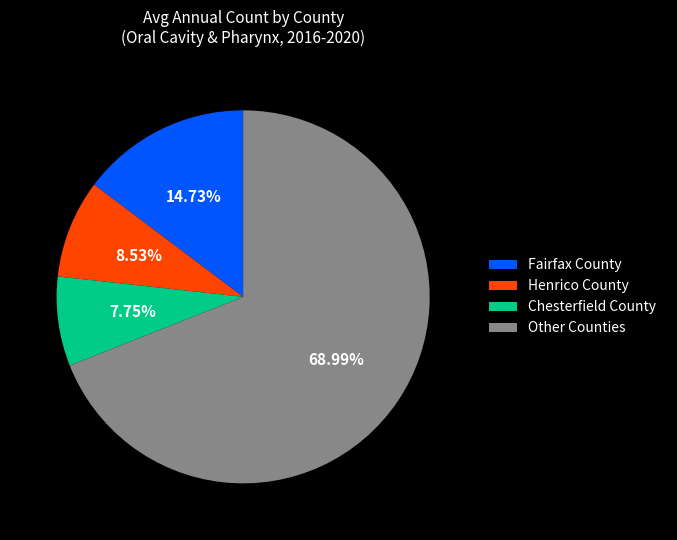

To the nearest percent, what is the average slice percentage?

25%